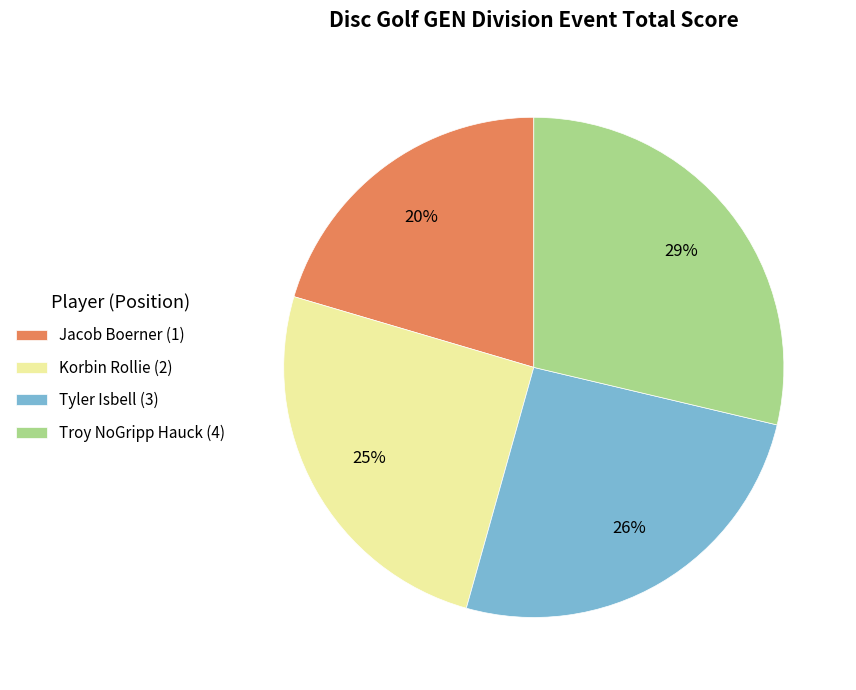

Which category has the smallest portion of the pie?

Jacob Boerner (1)